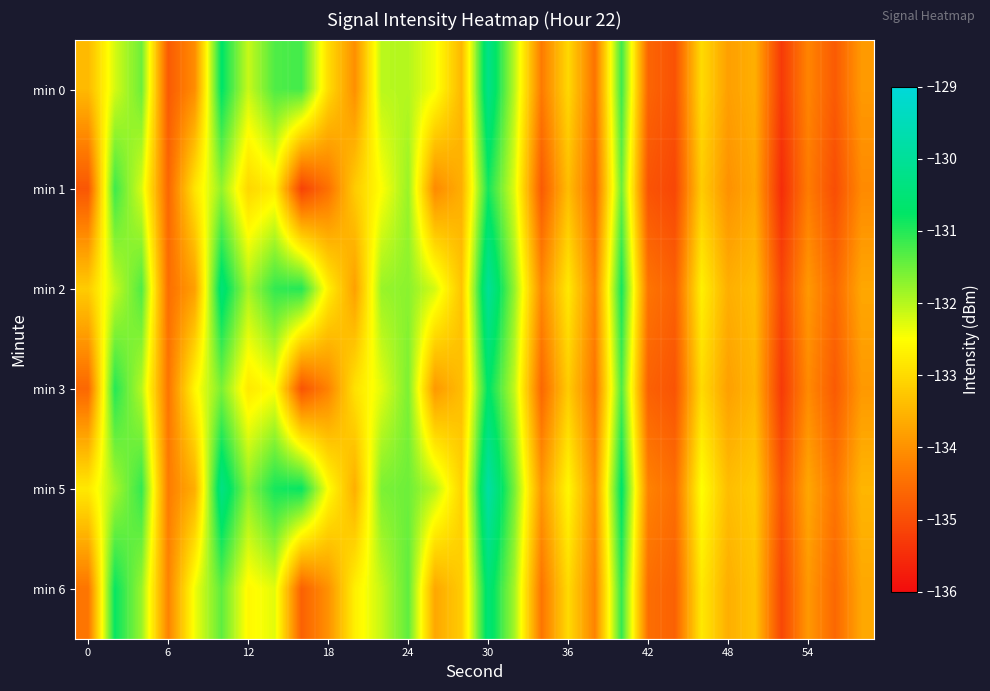

At how many categories does at least one series exceed -133?

18